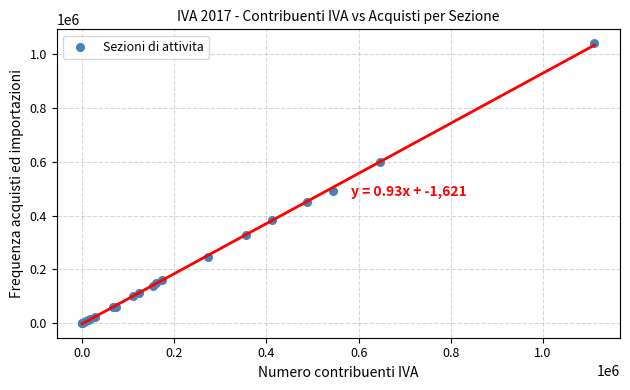

What Y value in the scatter plot is closest to 520471?

492094